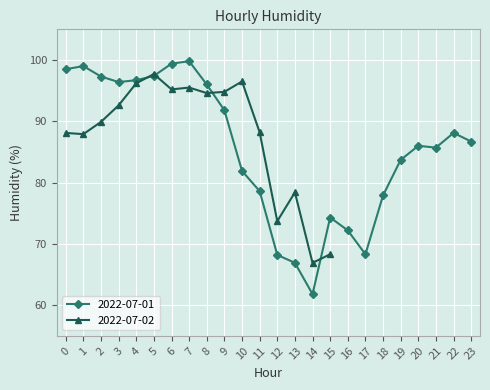

How many values are below 86?

11